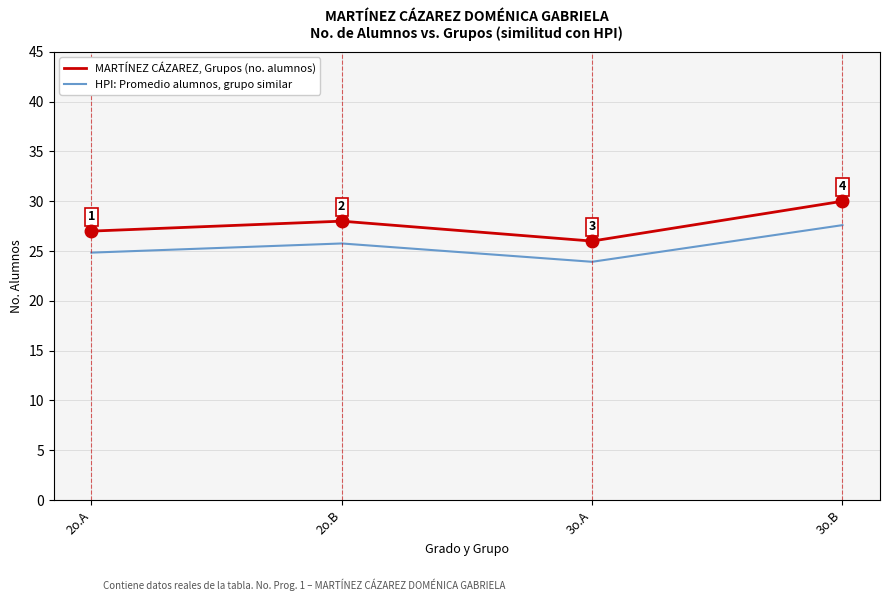

What is the approximate value of MARTÍNEZ CÁZAREZ, Grupos (no. alumnos) at 2o.A?

27.0